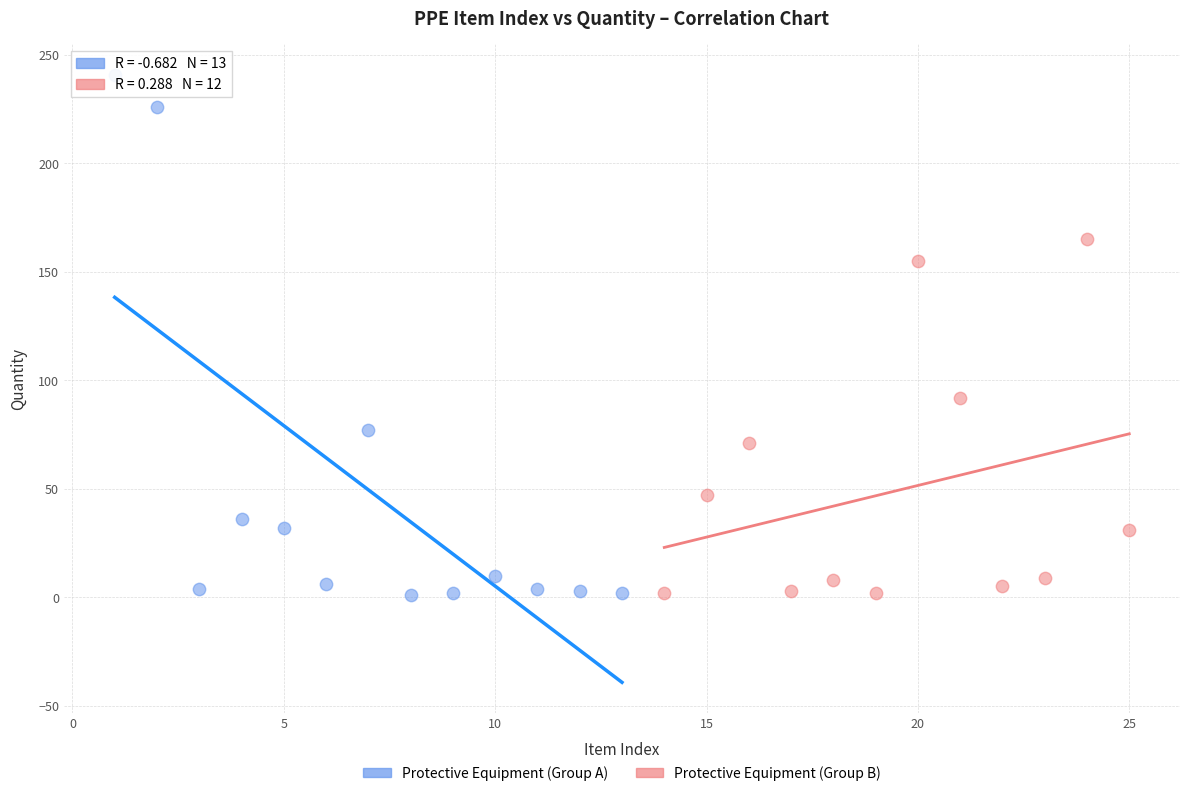

Which series contains the highest Y value?

Protective Equipment (Group A)